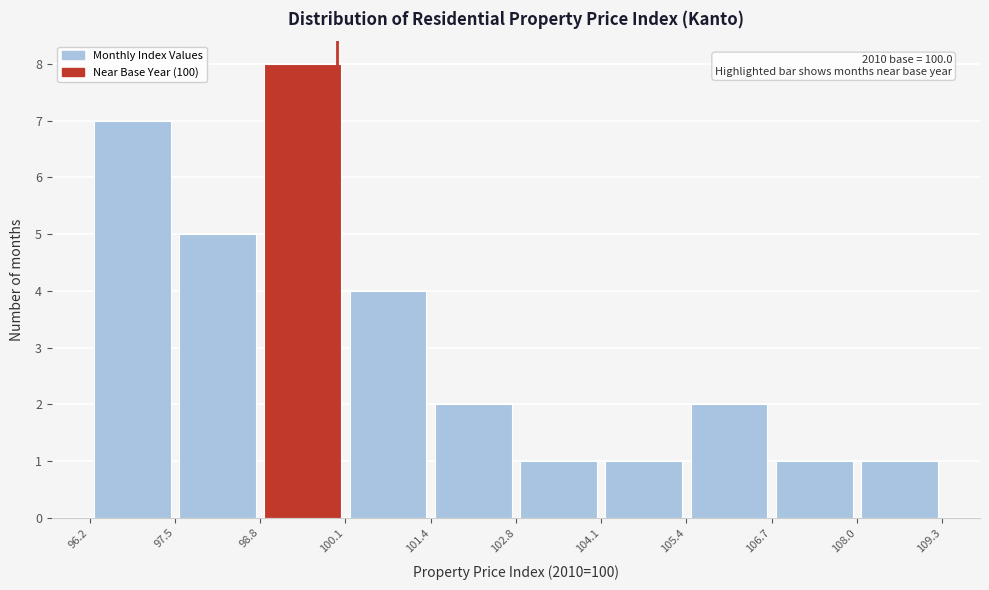

Over which range of the x-axis is the bar tallest?

98.8 to 100.1